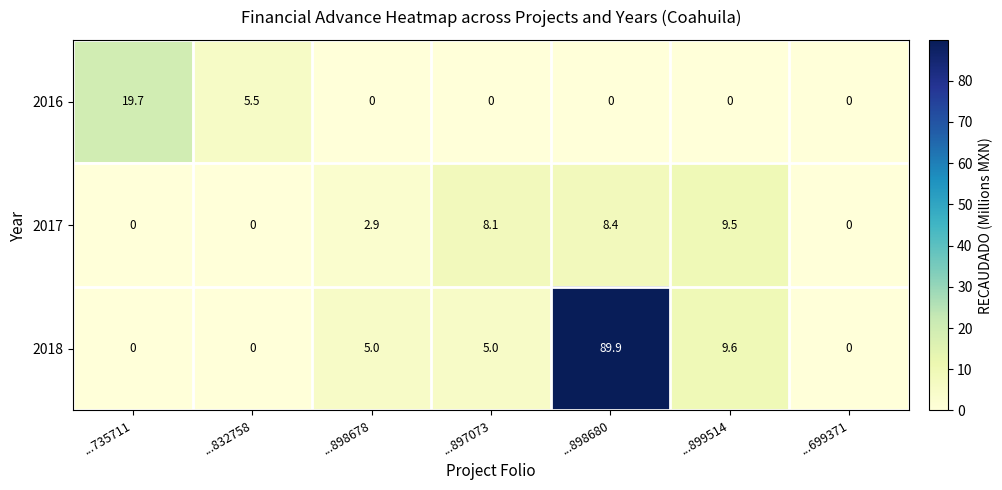

The 2017 series shows 8.4 at ...898680. True or false?

True